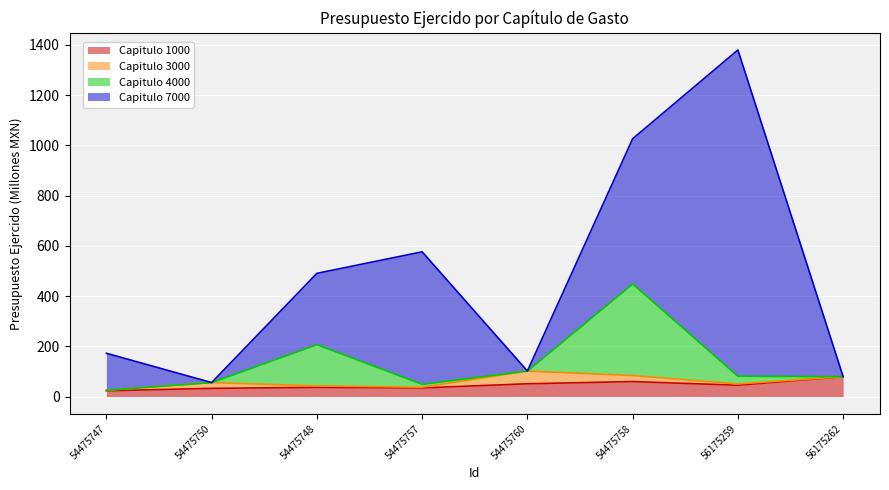

What is the maximum value for Capitulo 1000?

79.2